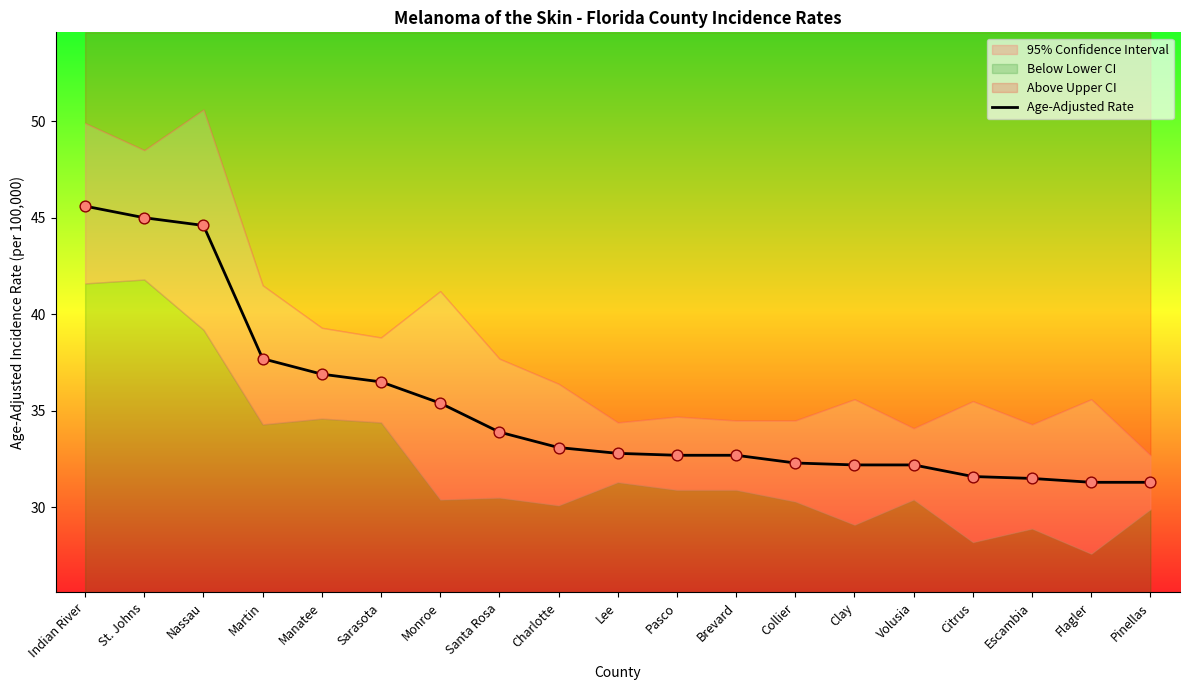

Approximately how many times larger is the value at Pinellas compared to Manatee?

0.8